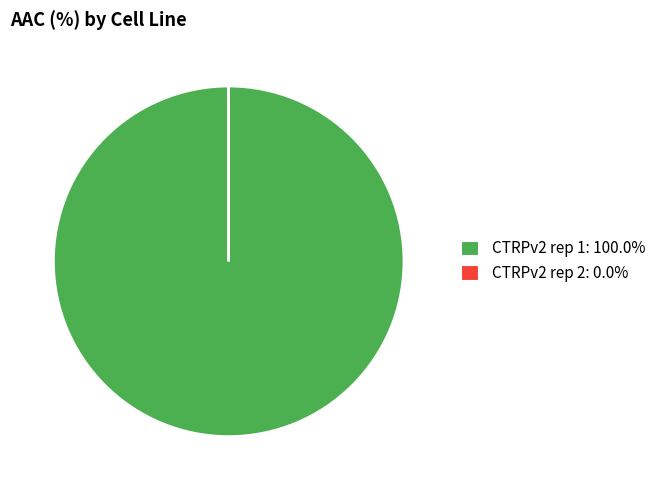

Does any single category account for the majority?

Yes